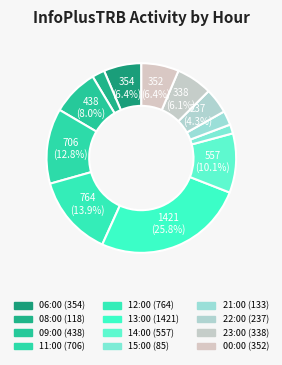

Does 00:00 account for over 50% of the chart?

No